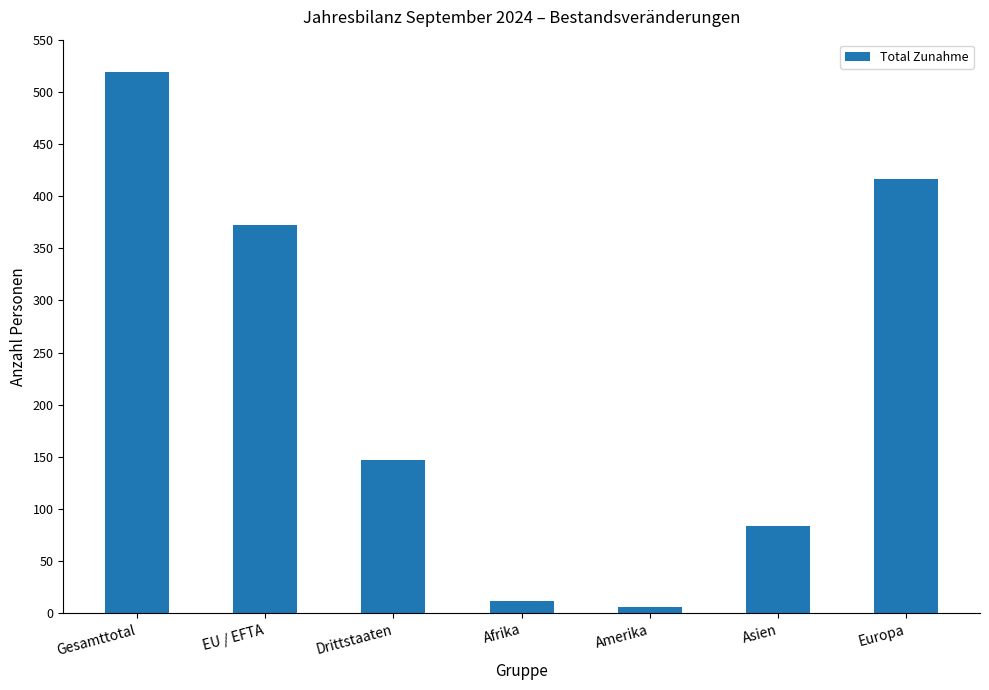

The chart shows a value of 372 at EU / EFTA. True or false?

True